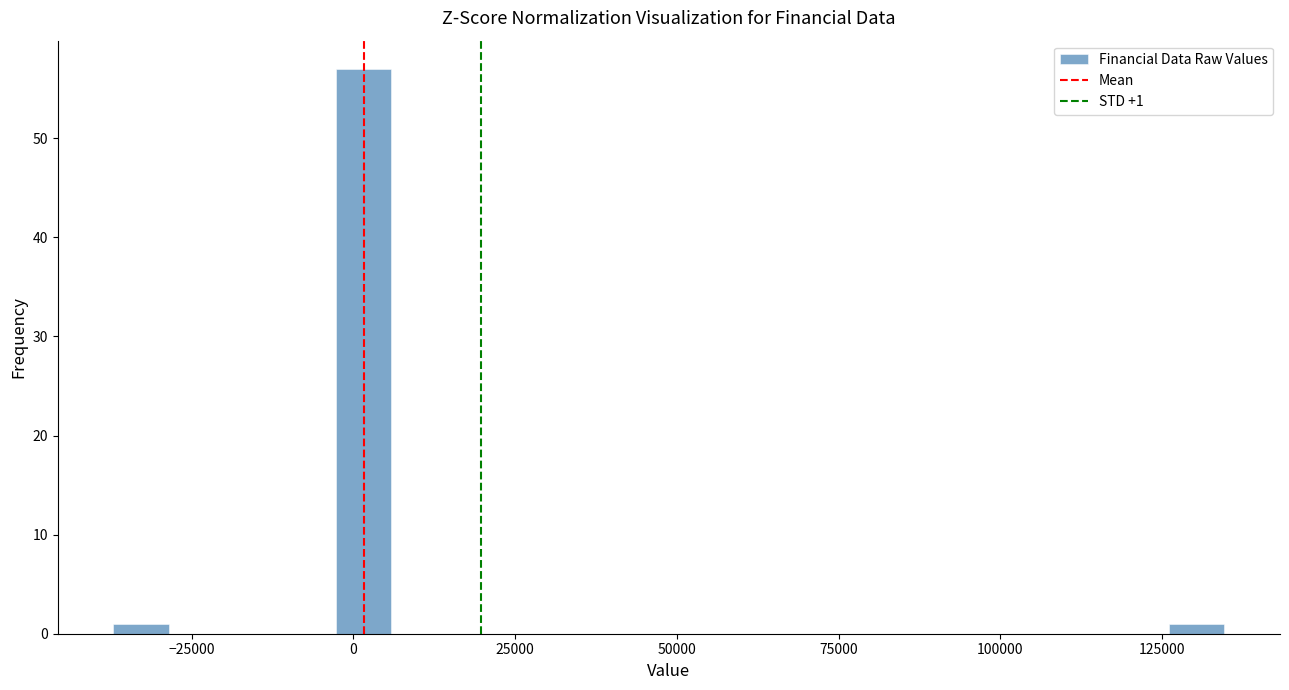

Read against the x-axis, roughly where is the centre of the tallest bar?

0